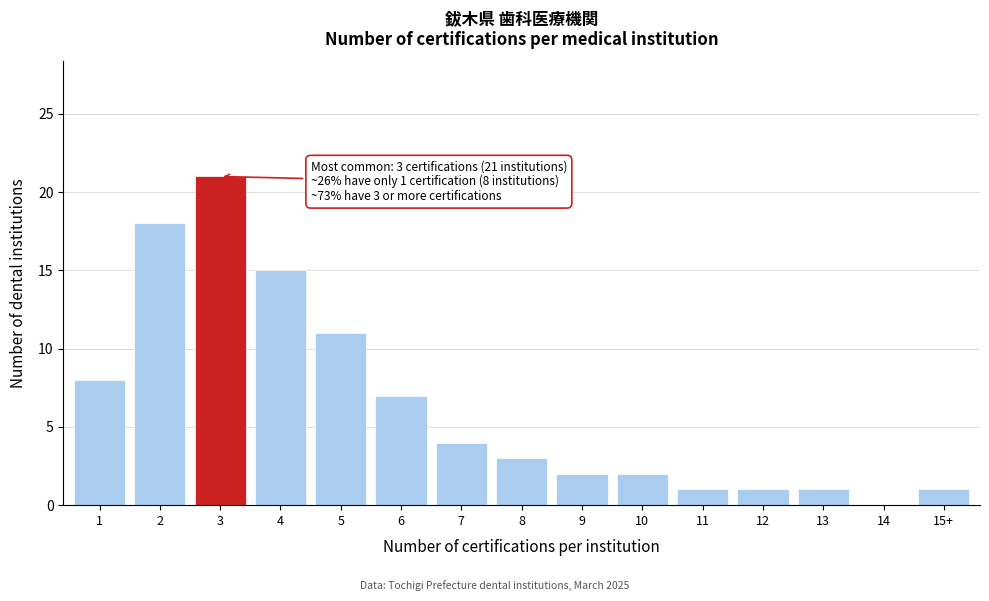

Reading left to right, extract all data points from this chart.

1=8	2=18	3=21	4=15	5=11	6=7	7=4	8=3	9=2	10=2	11=1	12=1	13=1	14=0	15+=1